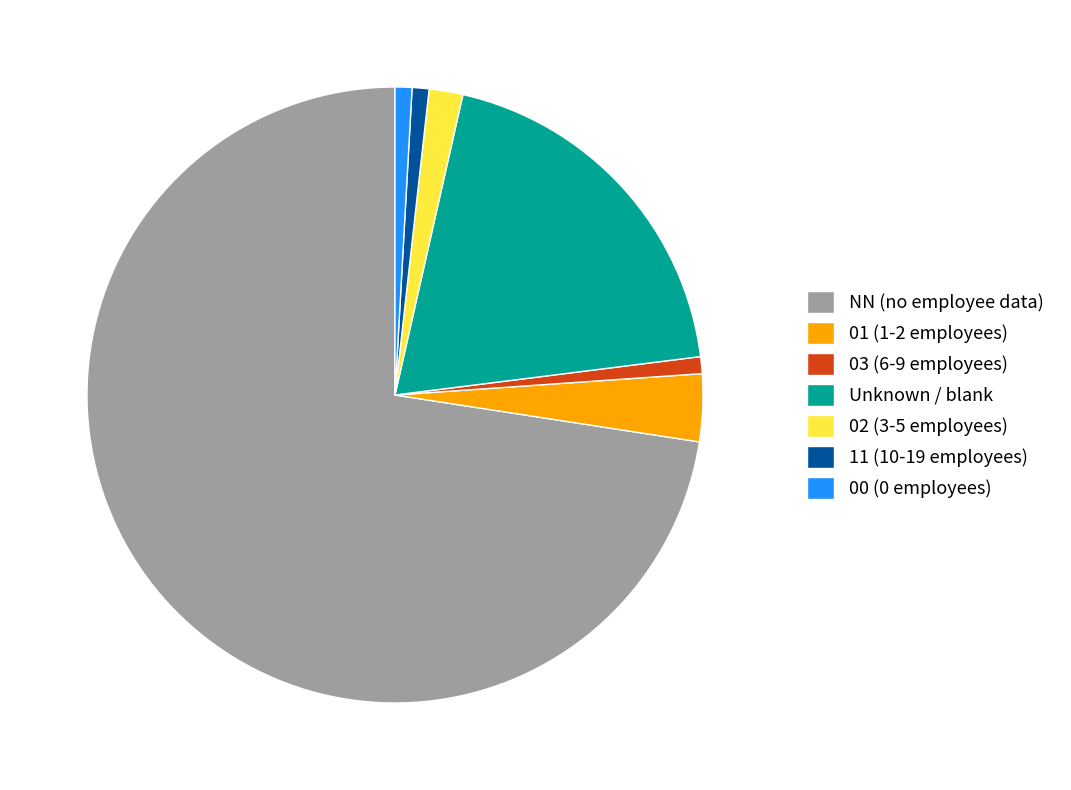

True or false: Unknown / blank accounts for 19% of the total.

True